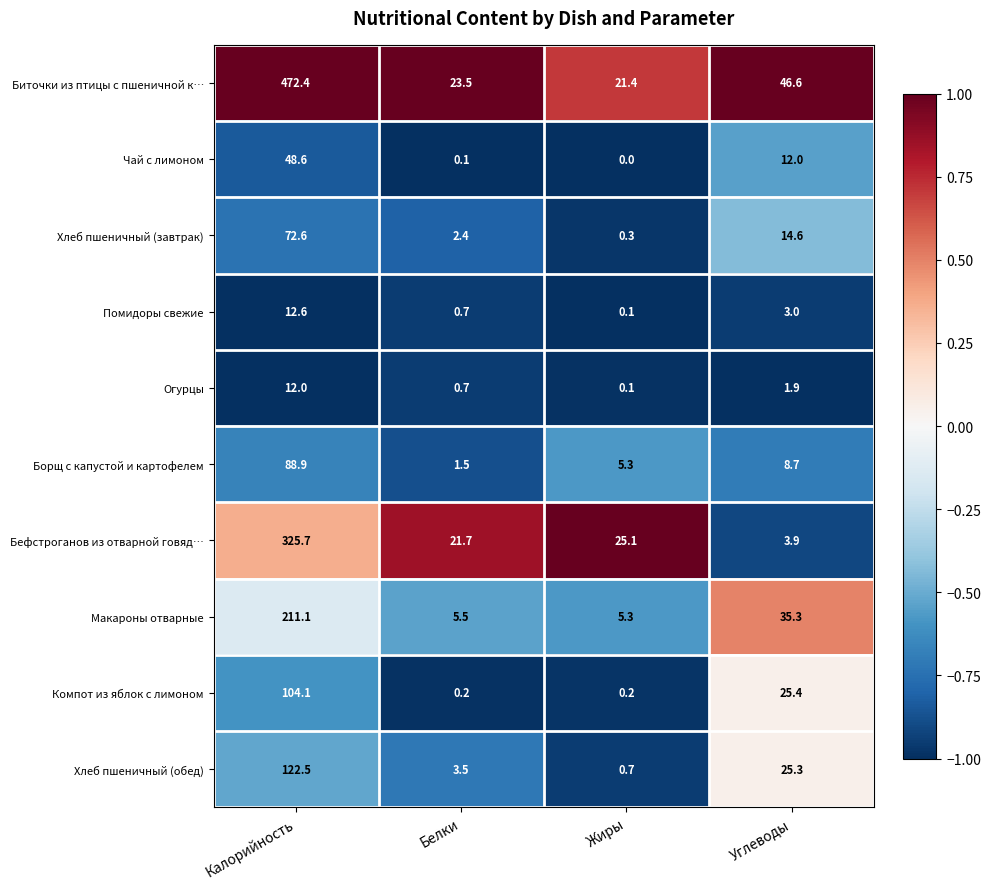

True or false: Макароны отварные has a value of 35.3 at Углеводы.

True